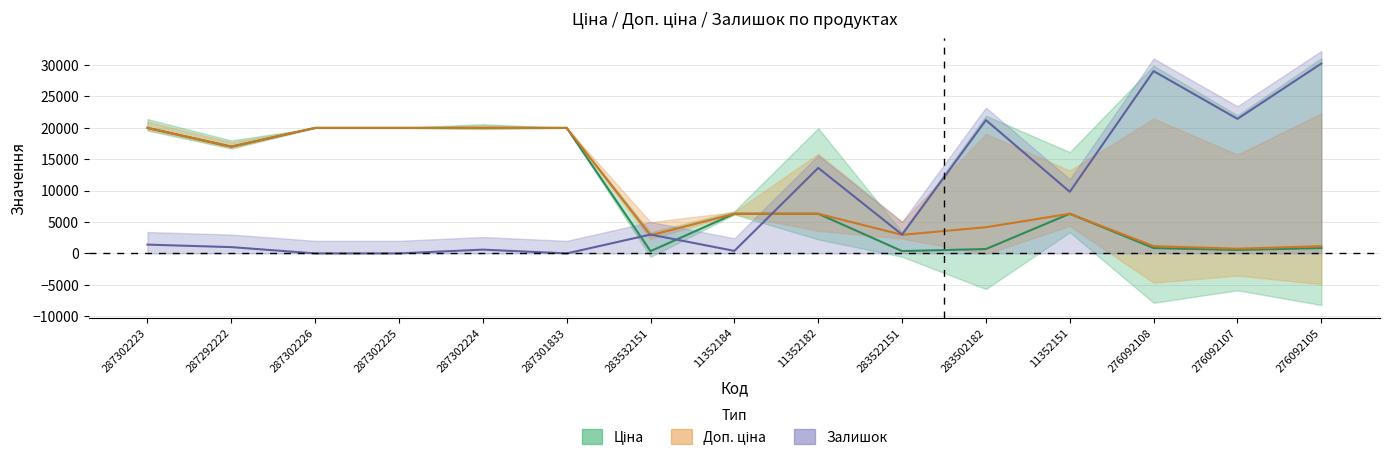

Rank the series by their maximum value, from lowest to highest.

Ціна, Доп. ціна, Залишок